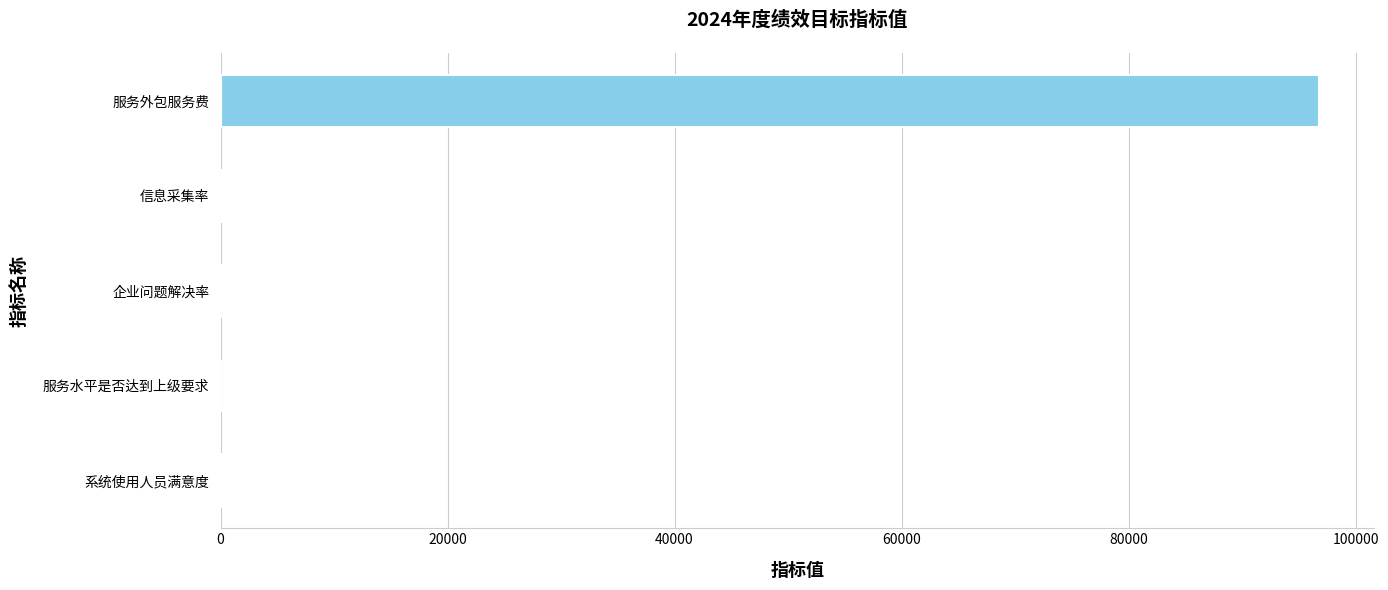

The value at 服务外包服务费 is 96800. True or false?

True